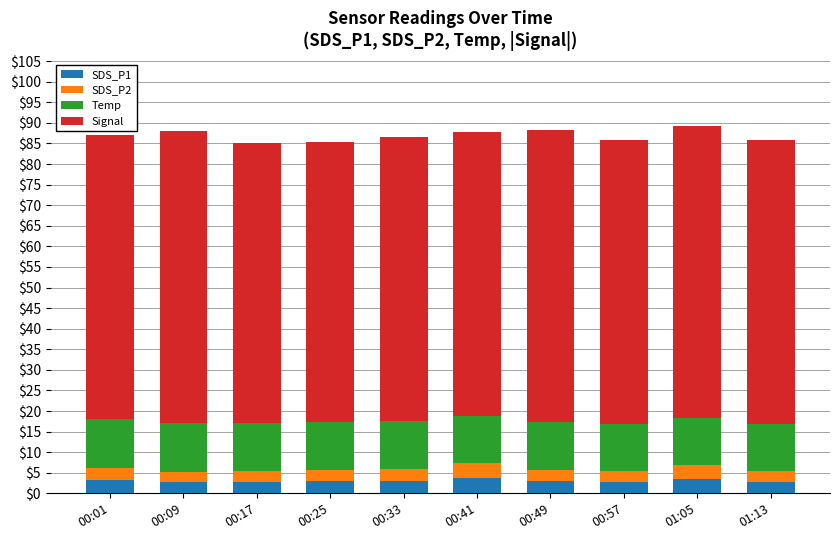

The value of SDS_P1 at 01:13 is 2.9. True or false?

True